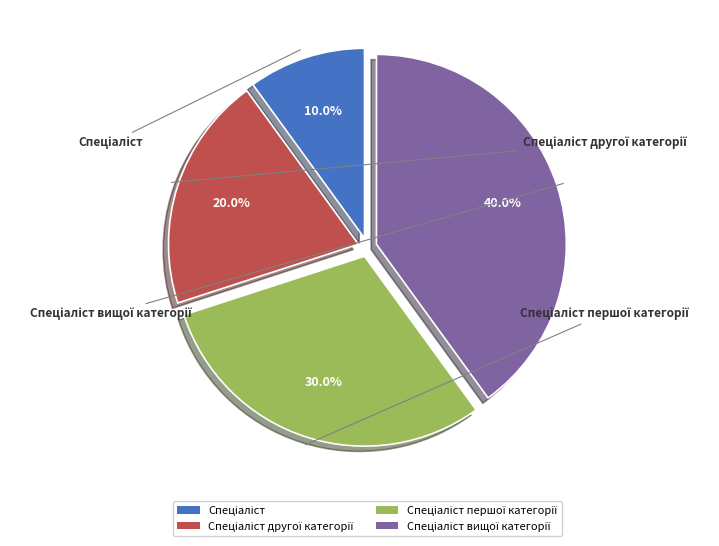

Does any single category account for the majority?

No